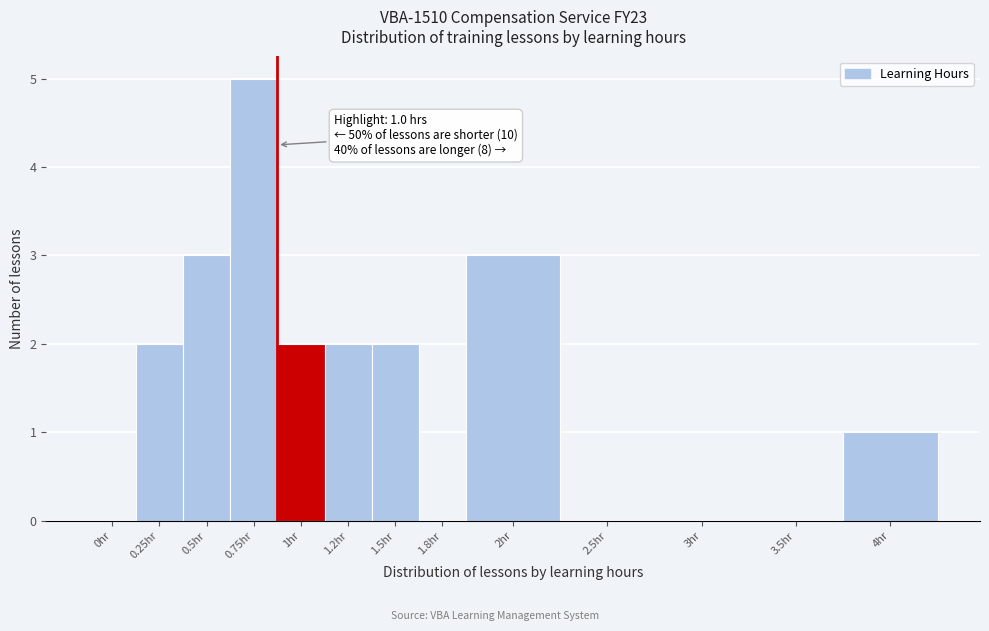

Reading left to right, what are all the values shown in this chart?

0hr=0	0.25hr=2	0.5hr=3	0.75hr=5	1hr=2	1.2hr=2	1.5hr=2	1.8hr=0	2hr=3	2.5hr=0	3hr=0	3.5hr=0	4hr=1